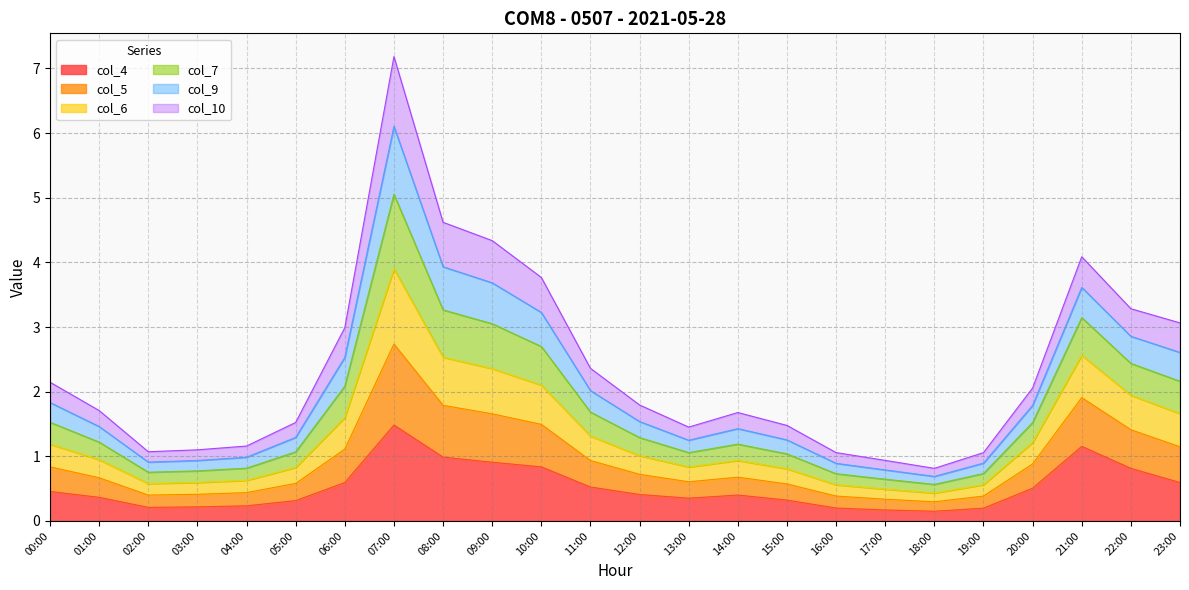

What is the greatest value displayed?

7.2